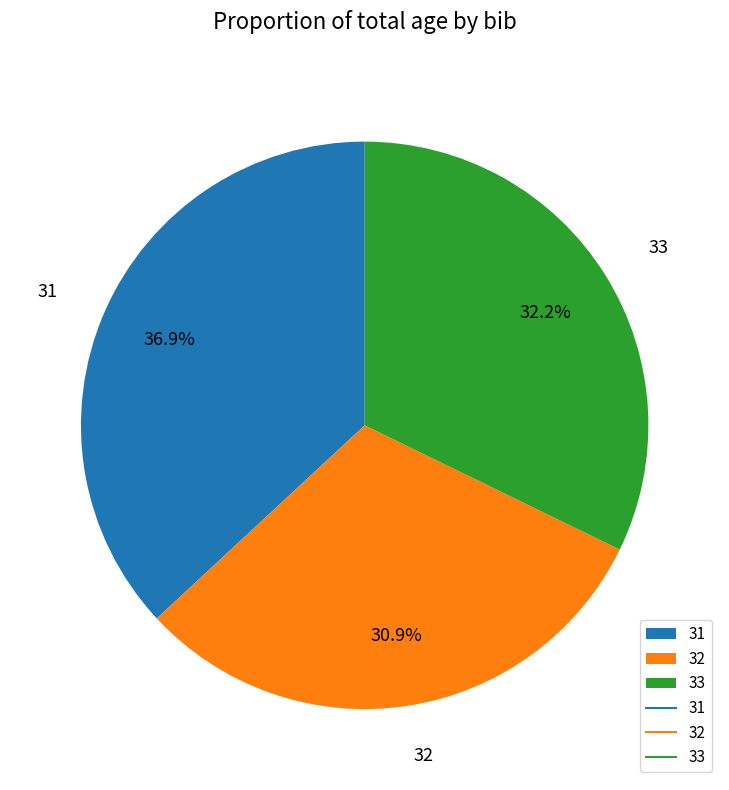

What portion of the pie excludes 31?

63.1%